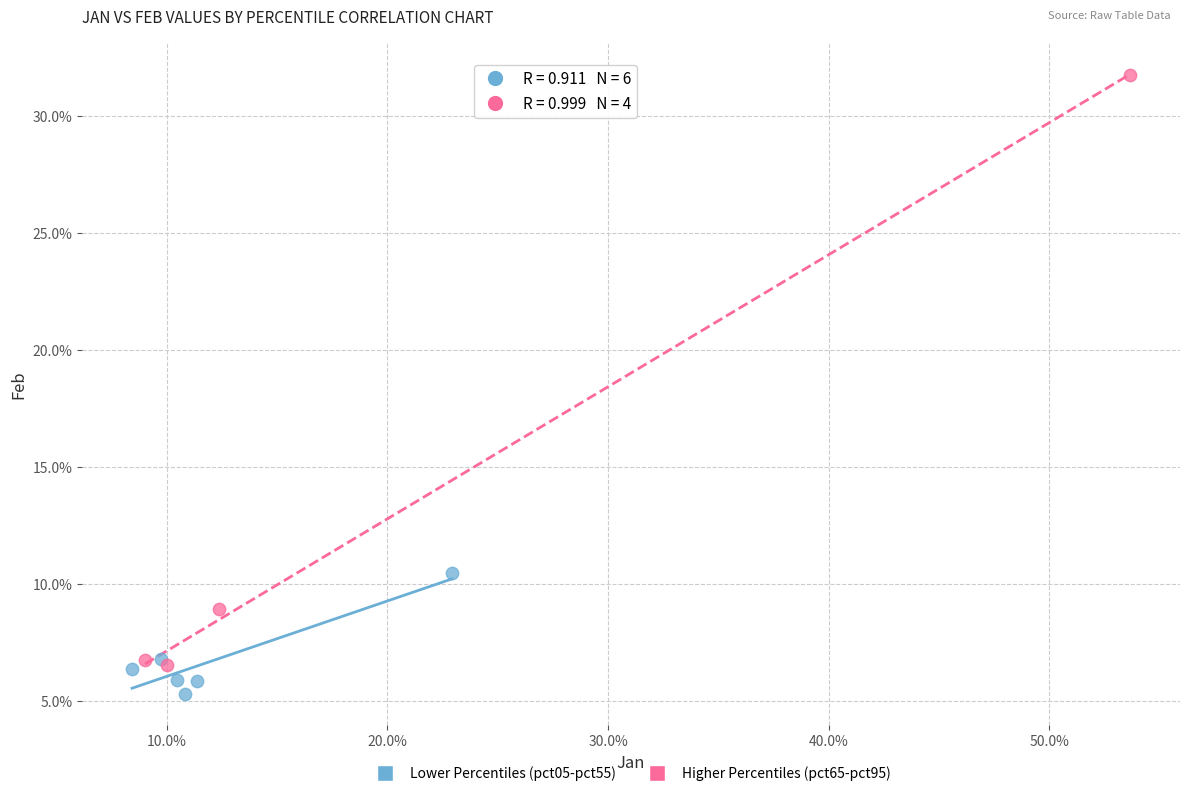

What are all the series names shown in the legend?

Lower Percentiles (pct05-pct55), Higher Percentiles (pct65-pct95)